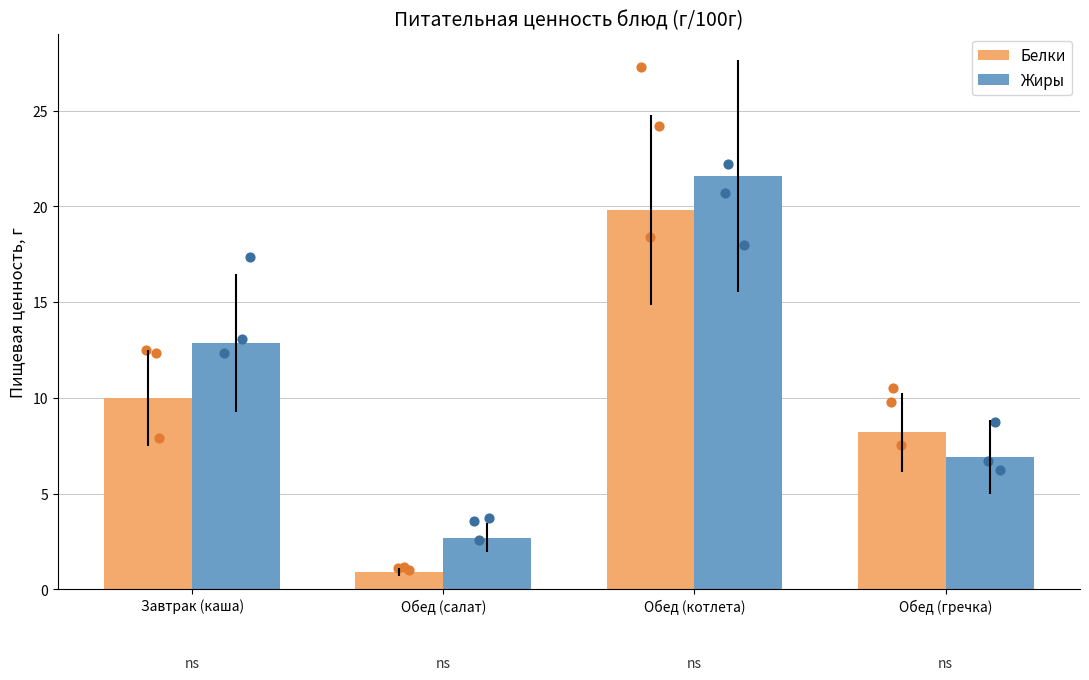

Which series reaches the minimum Y coordinate?

Белки